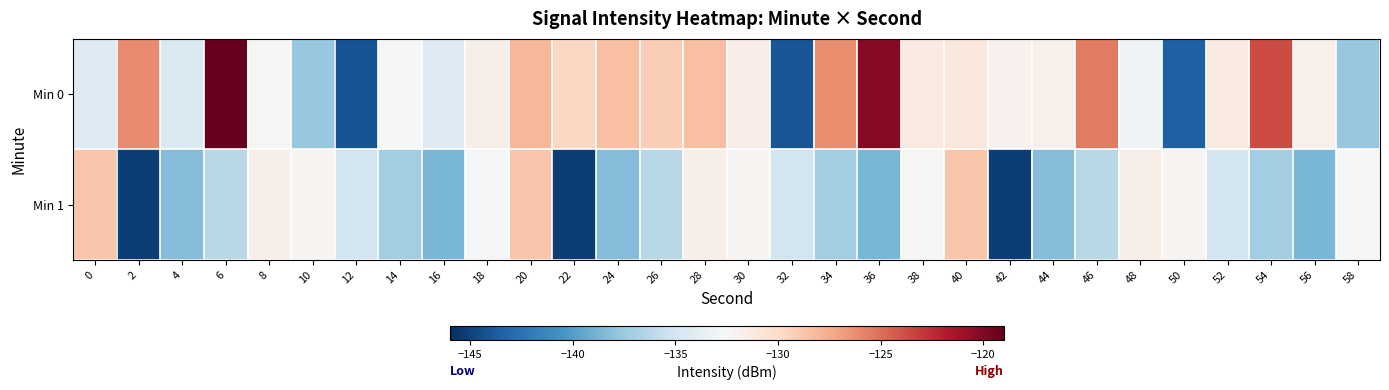

Reading left to right, list all the values displayed in this chart.

Min 0: 0=-134.3	2=-126.1	4=-134.5	6=-119.1	8=-132.4	10=-137.6	12=-144.2	14=-132.6	16=-134.3	18=-131.7	20=-128.0	22=-129.7	24=-128.5	26=-129.2	28=-128.4	30=-131.6	32=-144.1	34=-126.2	36=-120.2	38=-131.3	40=-131.0	42=-132.0	44=-131.8	46=-125.5	48=-133.0	50=-143.5	52=-131.3	54=-123.7	56=-131.8	58=-137.6
Min 1: 0=-128.7	2=-145.2	4=-138.4	6=-136.2	8=-131.7	10=-132.2	12=-135.1	14=-137.1	16=-138.7	18=-132.7	20=-128.7	22=-145.2	24=-138.4	26=-136.2	28=-131.7	30=-132.2	32=-135.1	34=-137.1	36=-138.7	38=-132.7	40=-128.7	42=-145.2	44=-138.4	46=-136.2	48=-131.7	50=-132.2	52=-135.1	54=-137.1	56=-138.7	58=-132.7